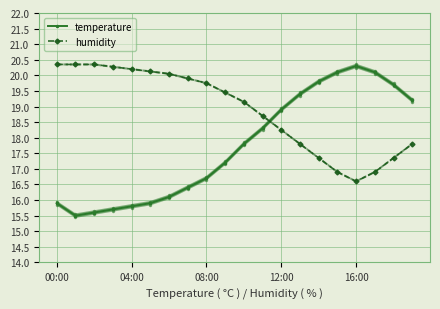

At which category does humidity reach its first local valley?

16:00